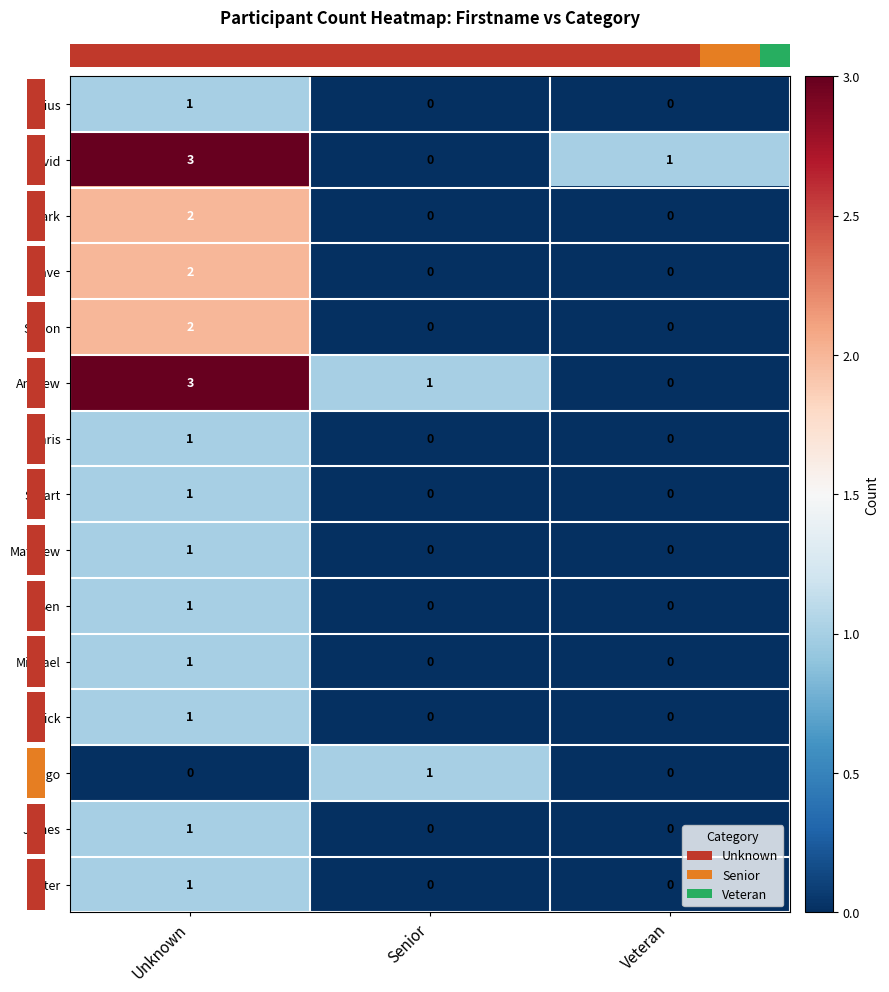

True or false: Julius has a value of 0 at Unknown.

False